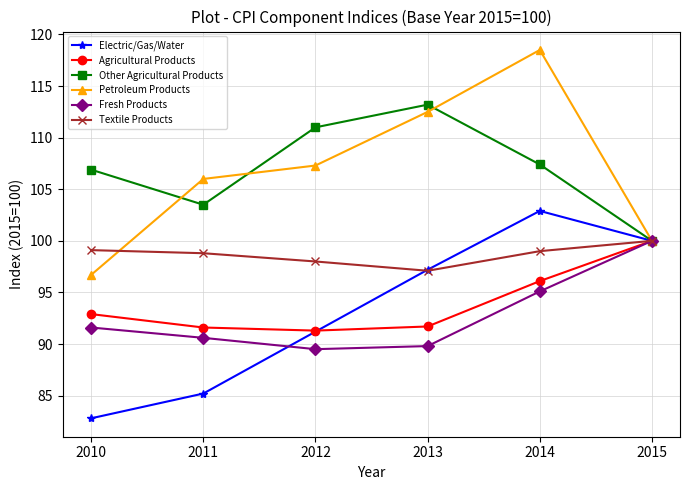

At which category is the sum across all series the highest?

2014